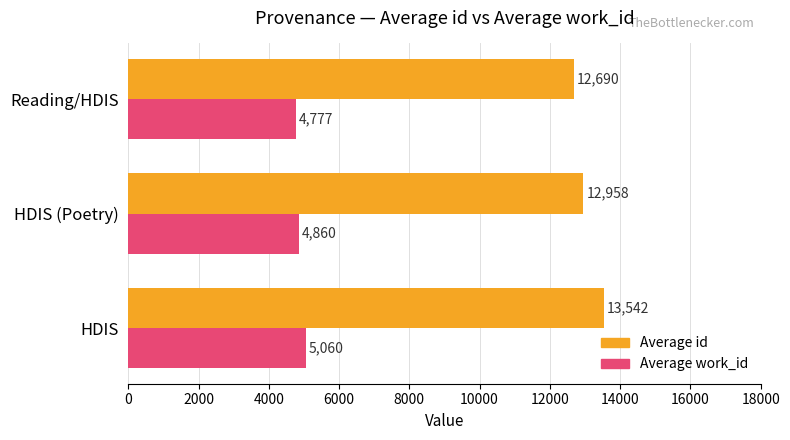

List the series in order of their overall mean, lowest first.

Average work_id, Average id